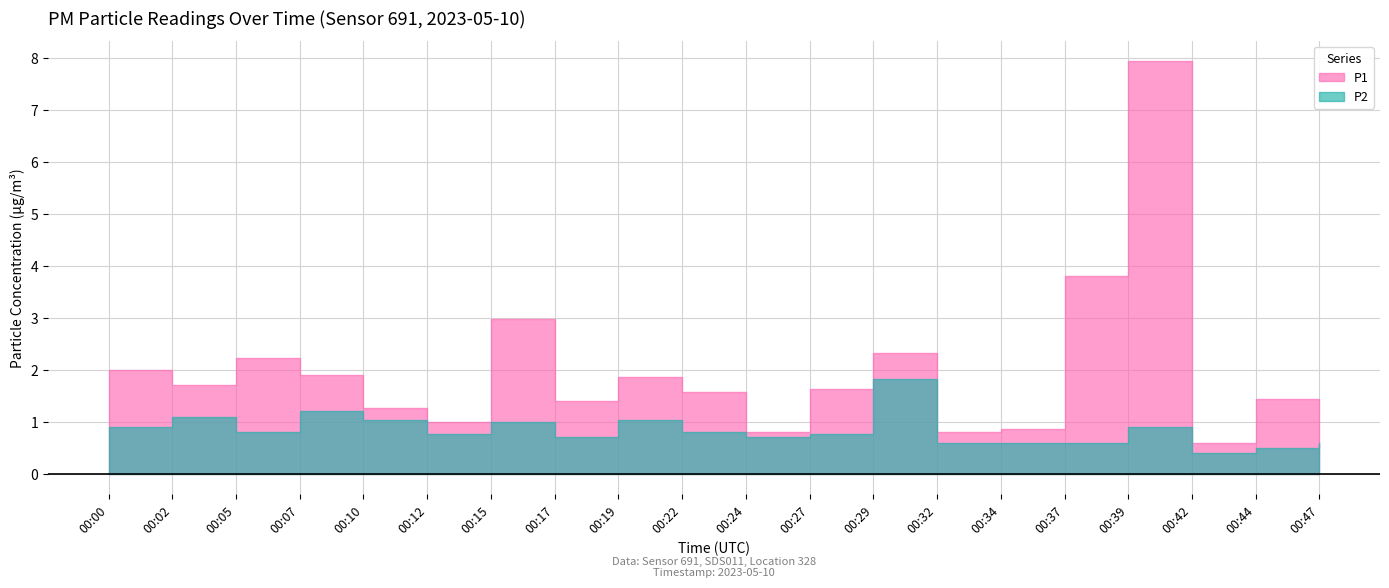

Which category has the lowest value in the P2 series?

00:42